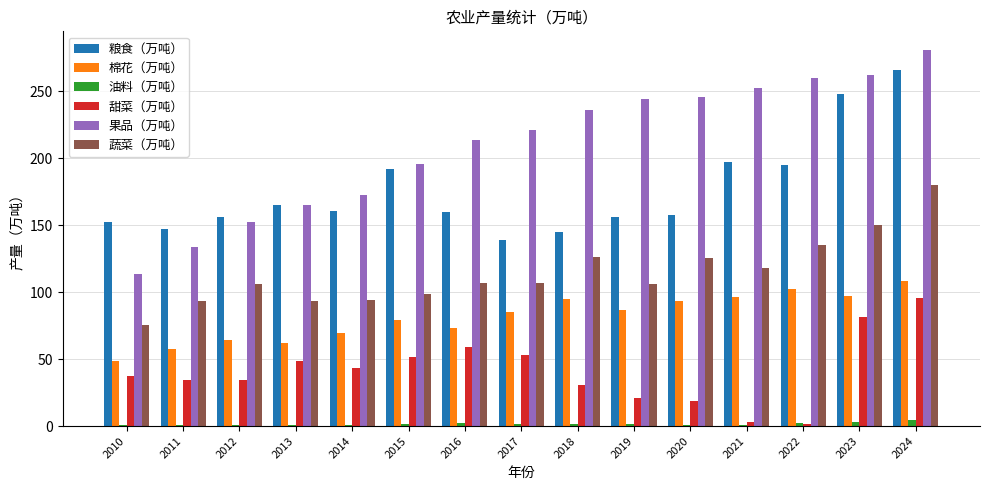

The value of 蔬菜（万吨） at 2012 is 106.5. True or false?

True